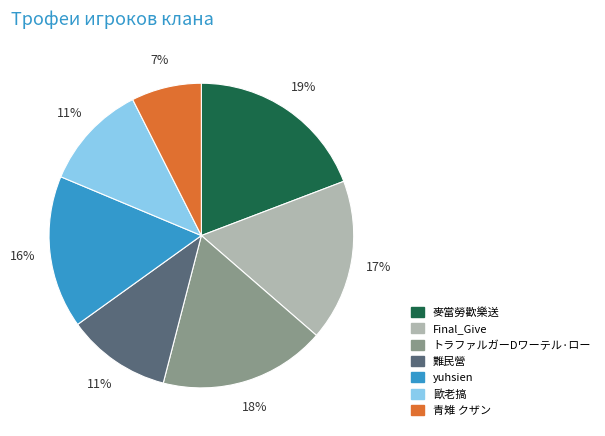

To the nearest percent, what portion does 歐老搞 represent?

11%